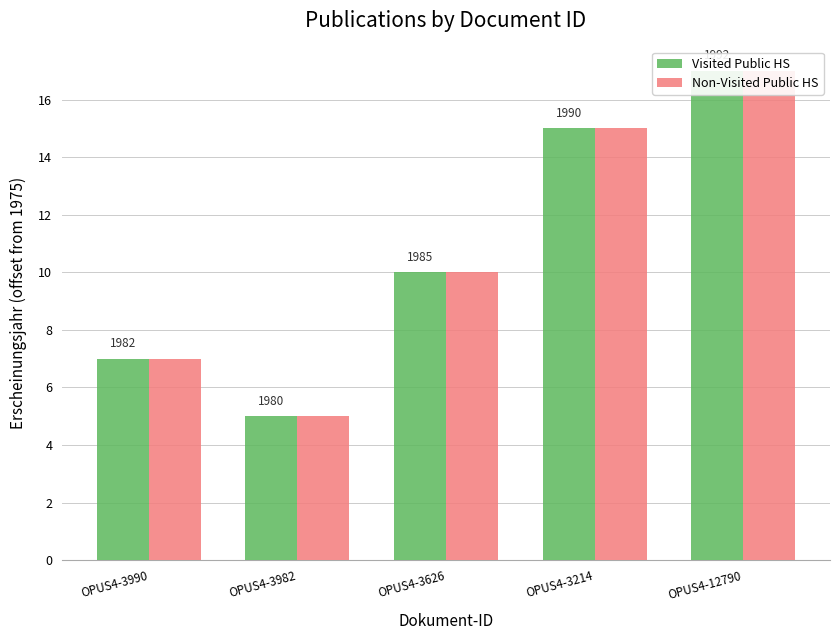

Is it true that Visited Public HS equals 3 at OPUS4-3990?

False